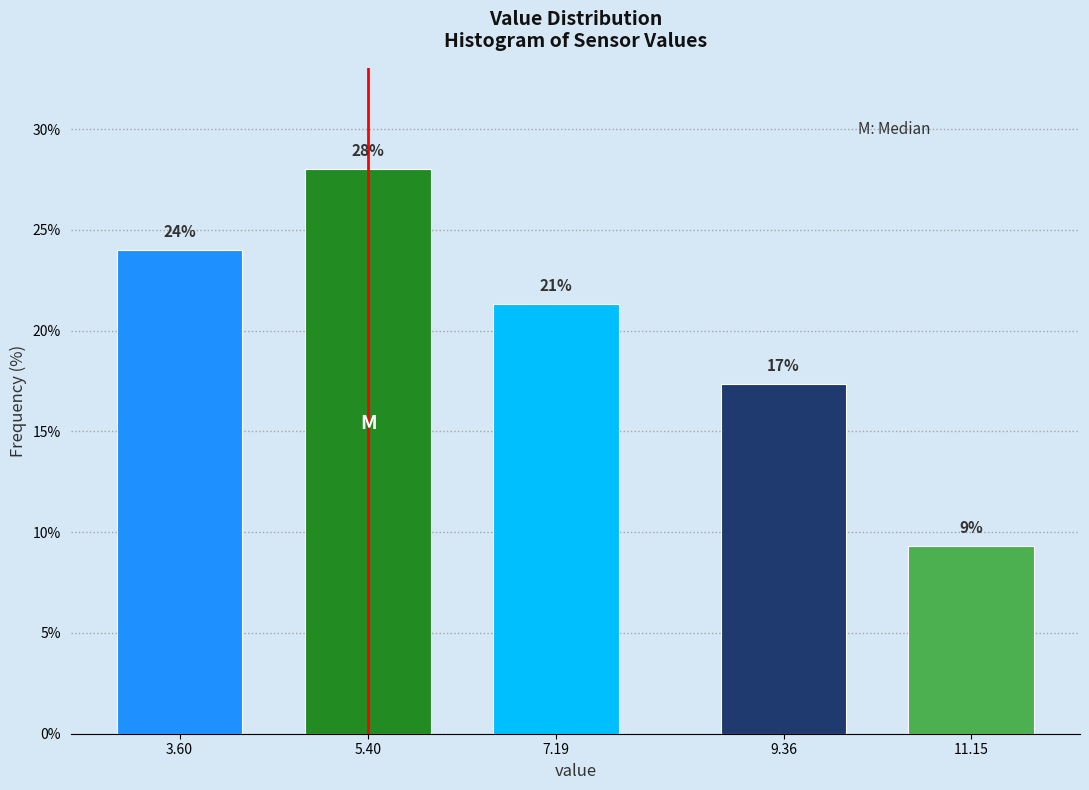

How many bars are there in total?

5